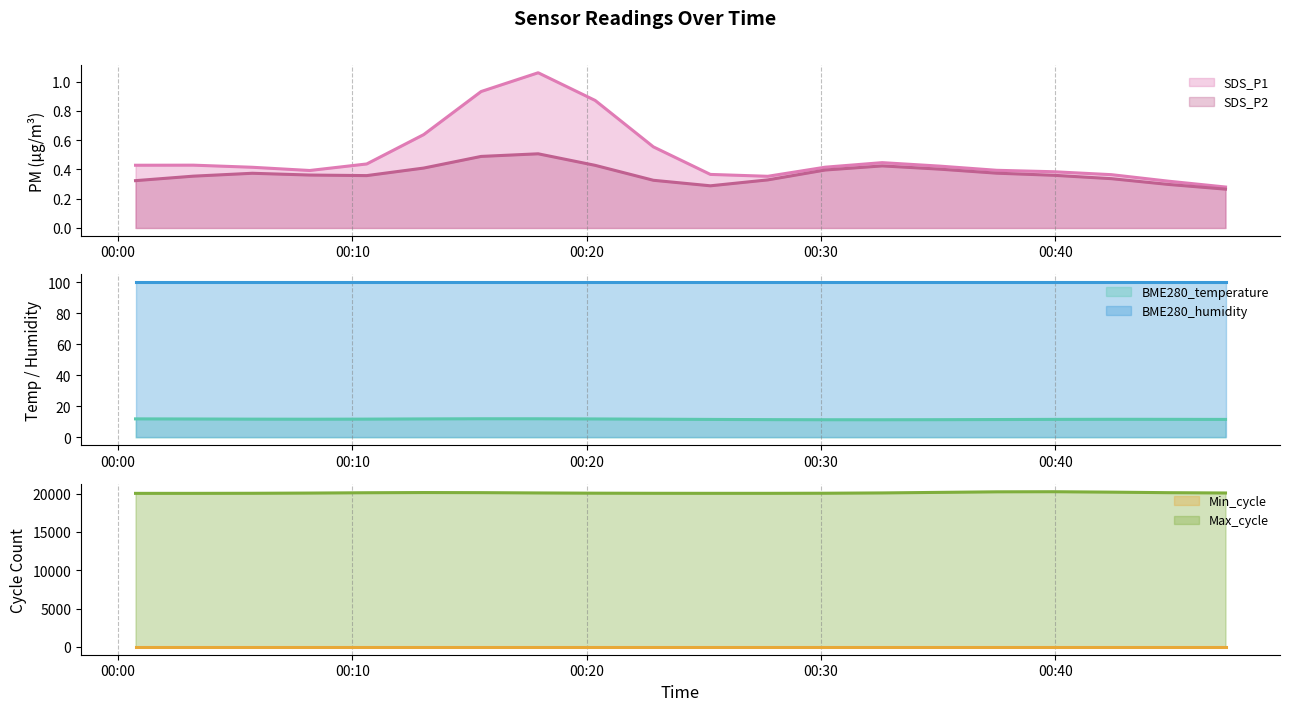

In SDS_P2, how many points are higher than both neighbors (excluding endpoints)?

3